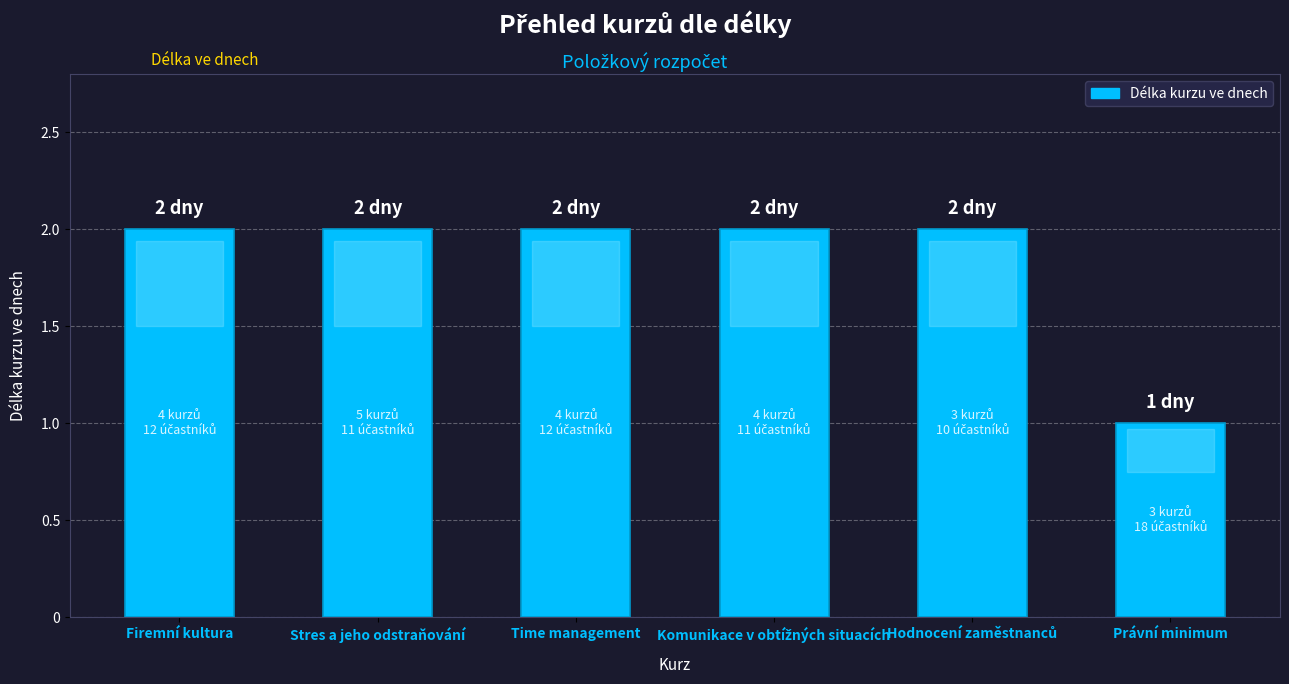

Which category has the lowest value across all series?

Právní minimum